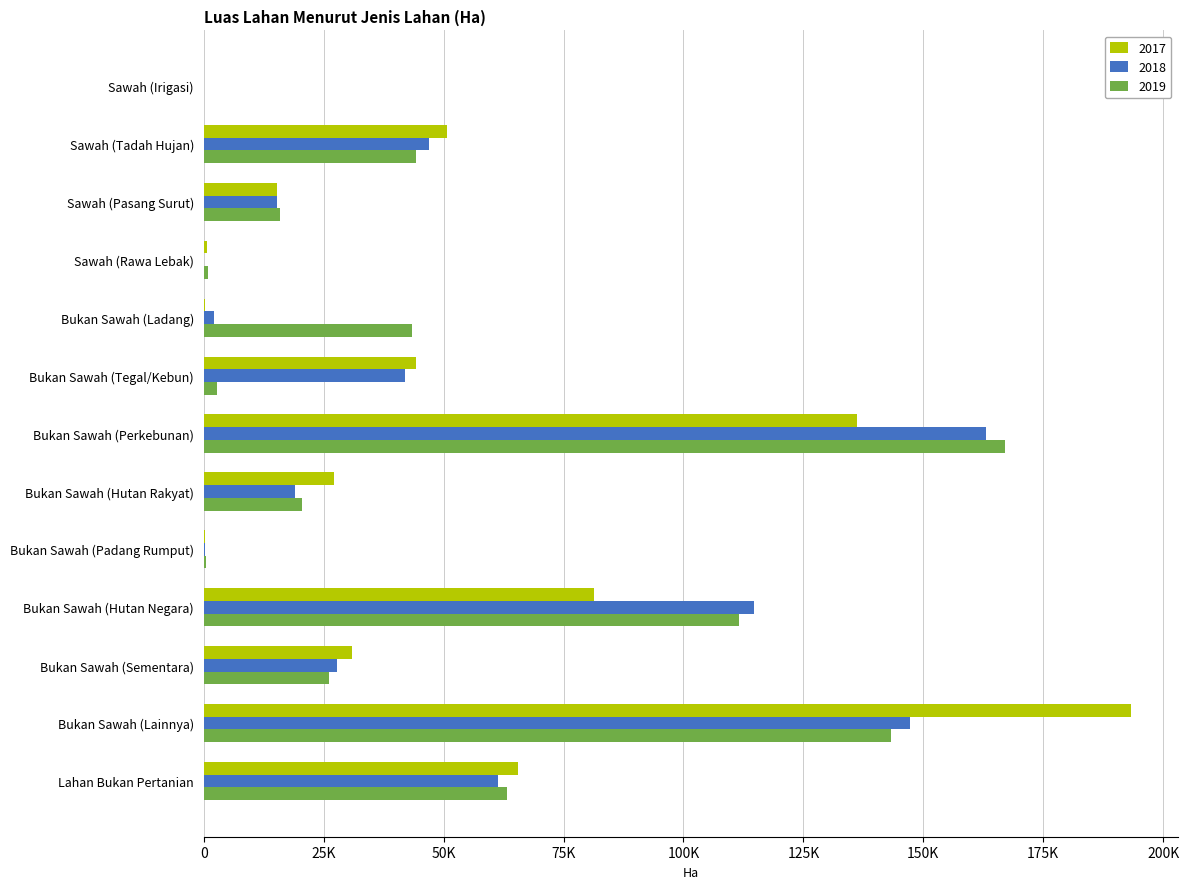

What is the value of the 2017 bar at the 5th from the left?

300.0